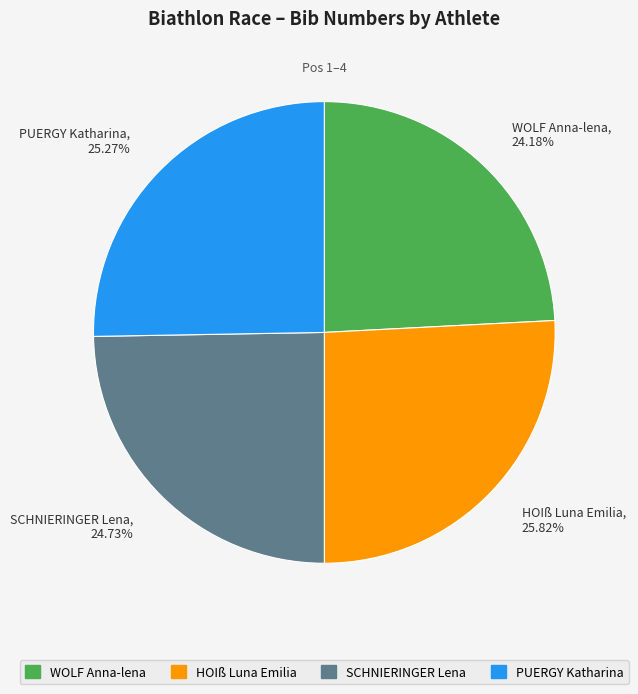

What is the ratio of the value at WOLF Anna-lena to the value at SCHNIERINGER Lena?

1.0